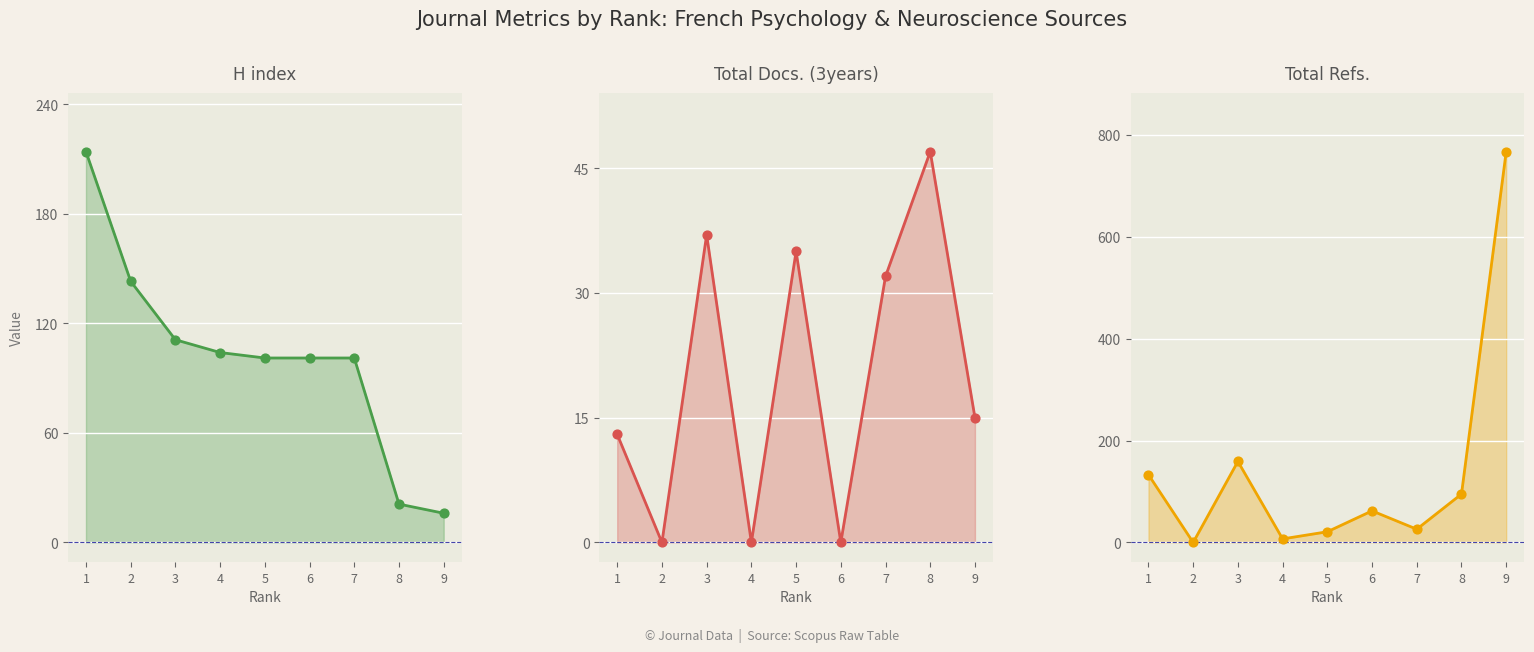

At which category is the sum across all series the highest?

9